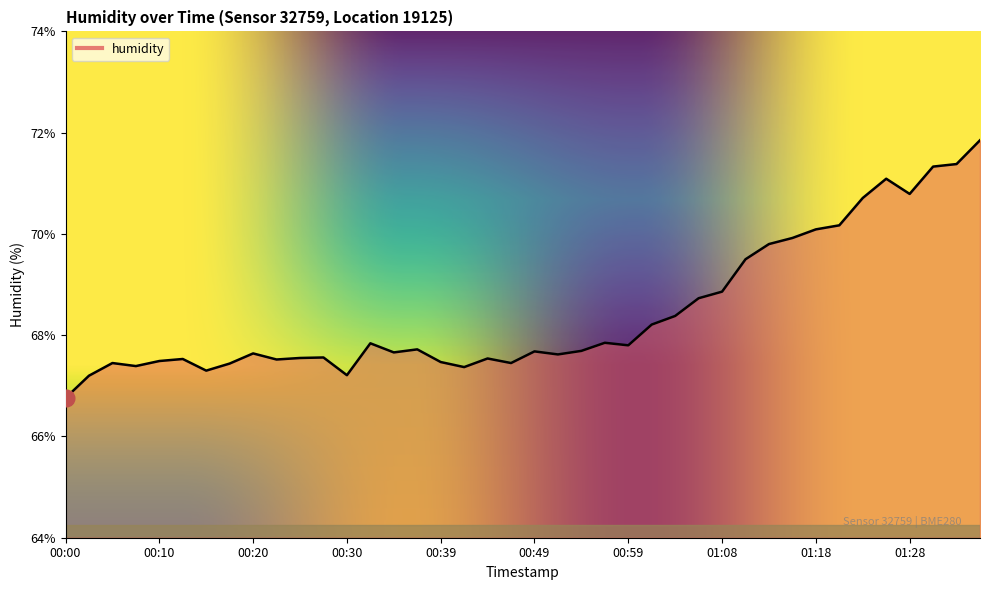

What is the minimum value shown in the chart?

66.8